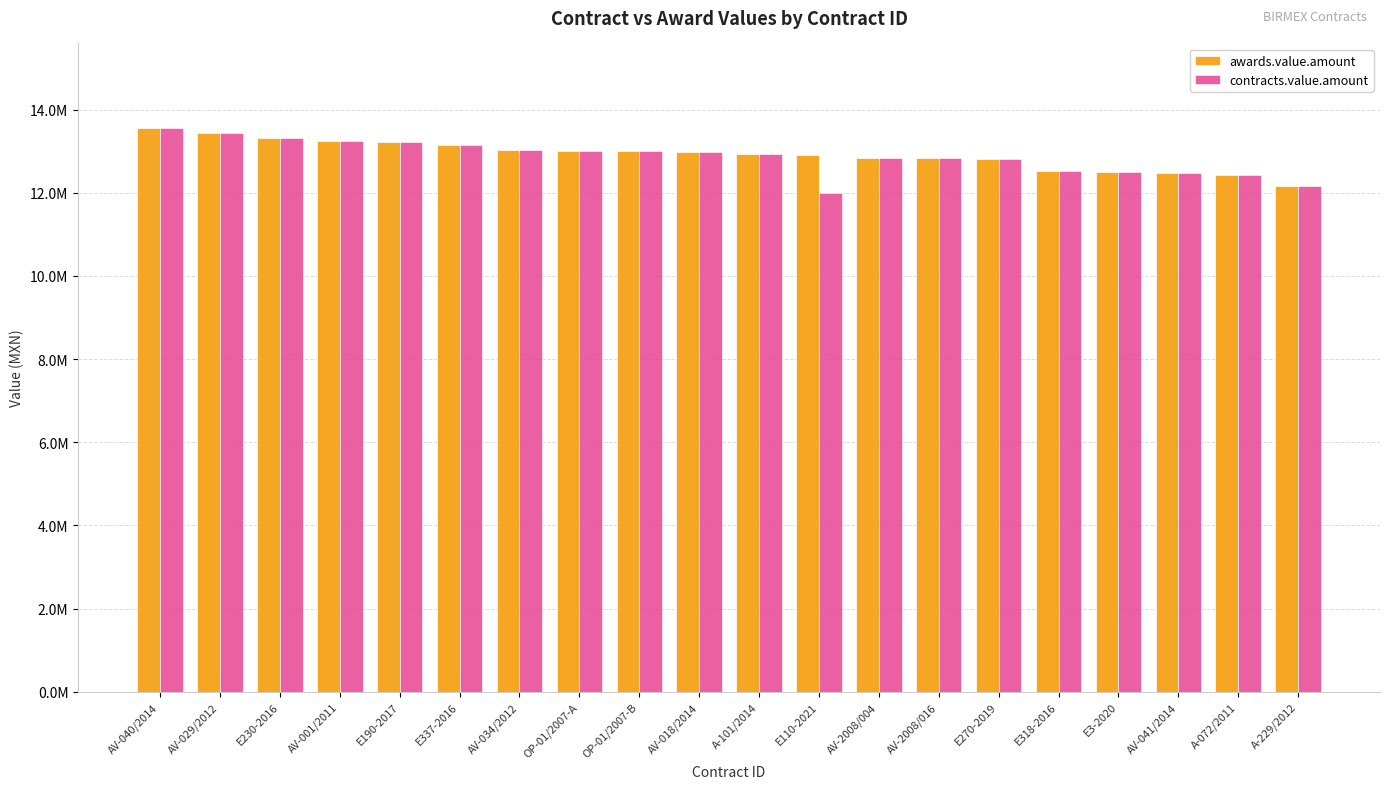

Which has a higher value, A-101/2014 or E270-2019?

A-101/2014